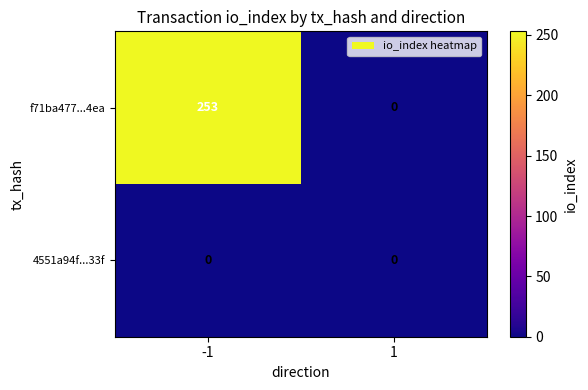

The 4551a94f...33f series shows 0 at 1. True or false?

True